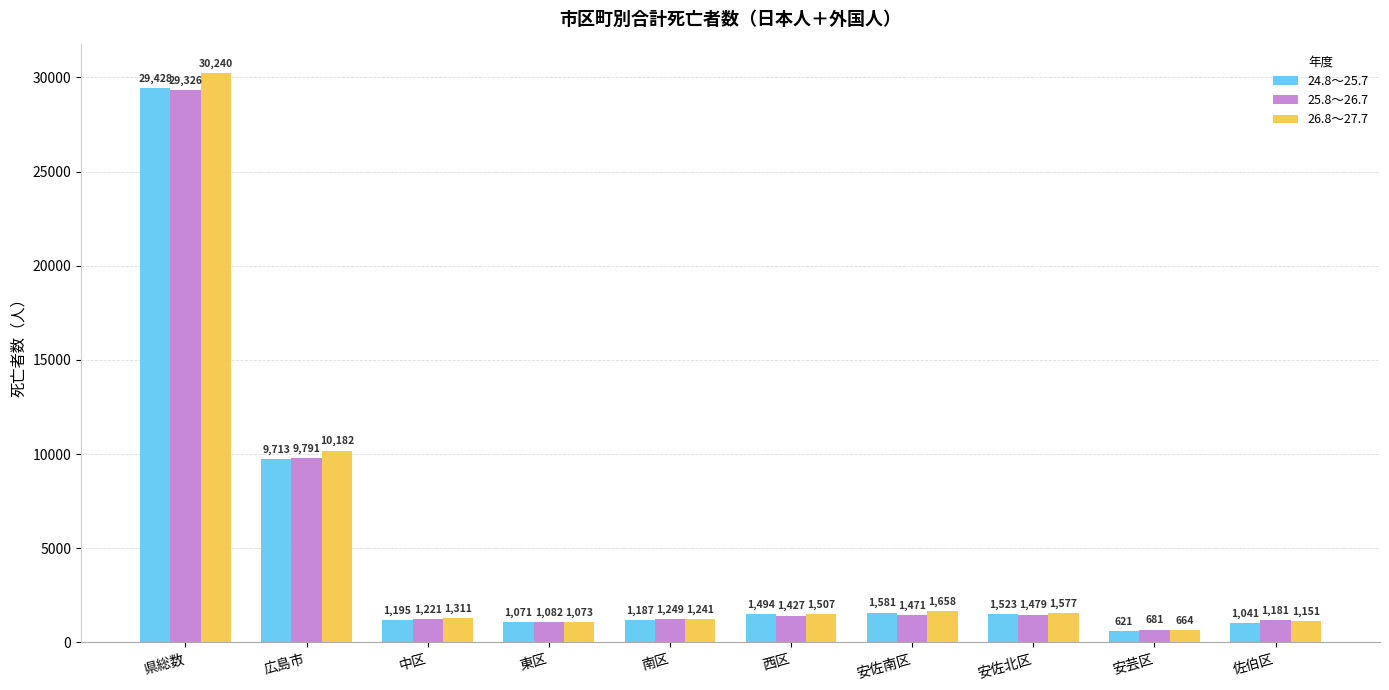

The 25.8～26.7 series shows 1479 at 安佐北区. True or false?

True